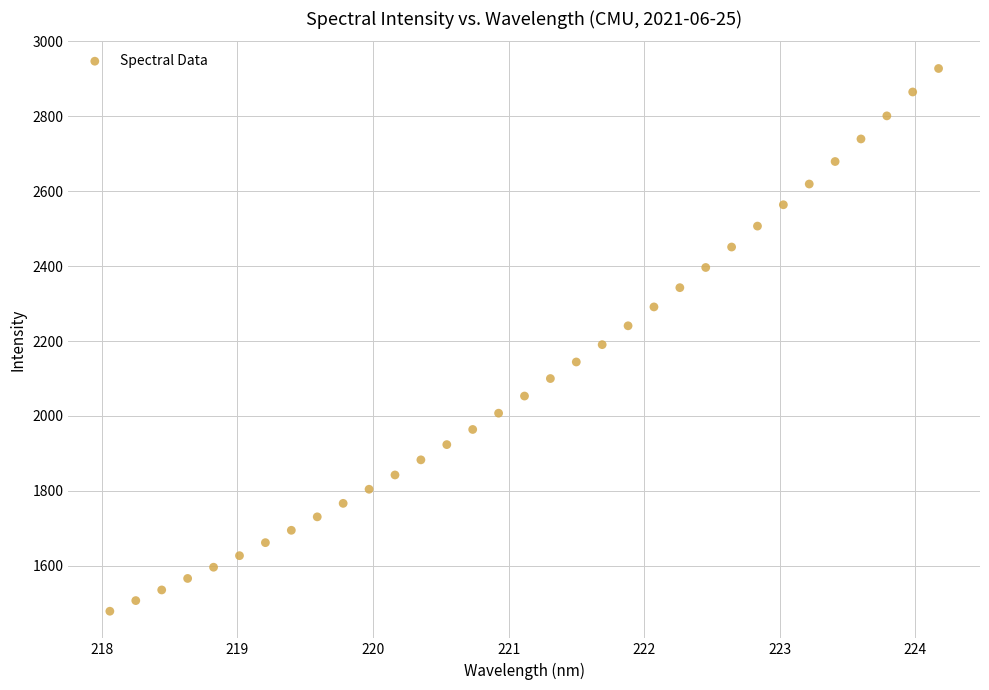

What is the range of X values (max minus min)?

6.1